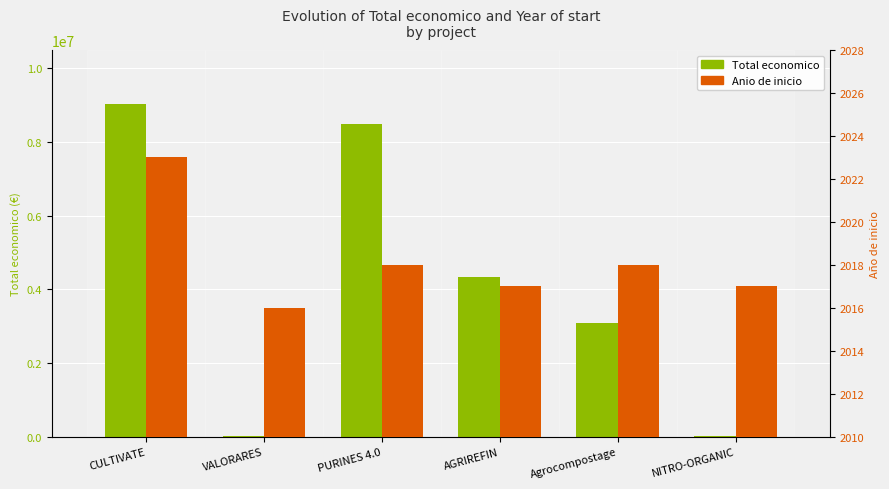

Count the Anio de inicio values in the range 2017 to 2018.

4